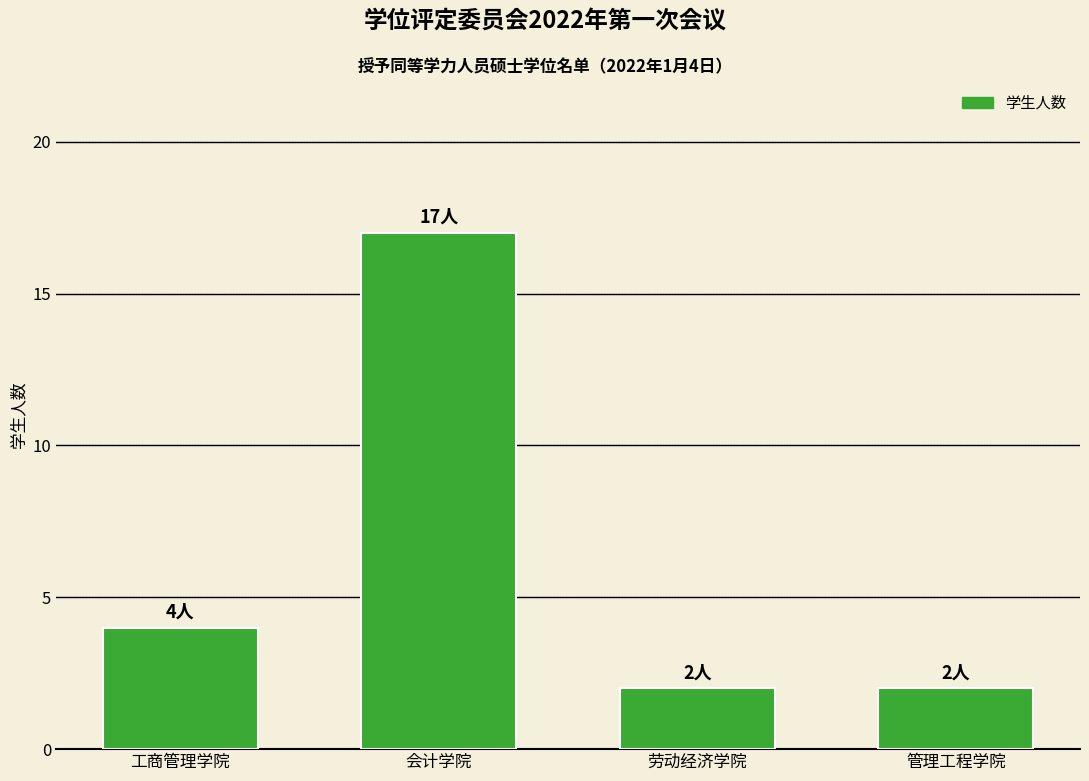

Where is the data nearest to the value 9?

工商管理学院